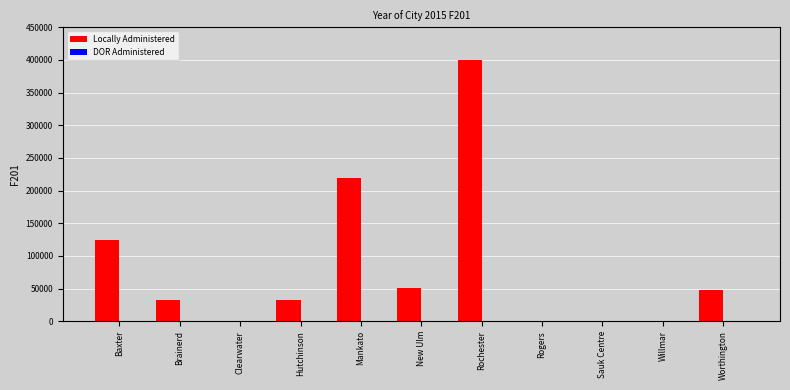

At which label is the value closest to 199950?

Mankato